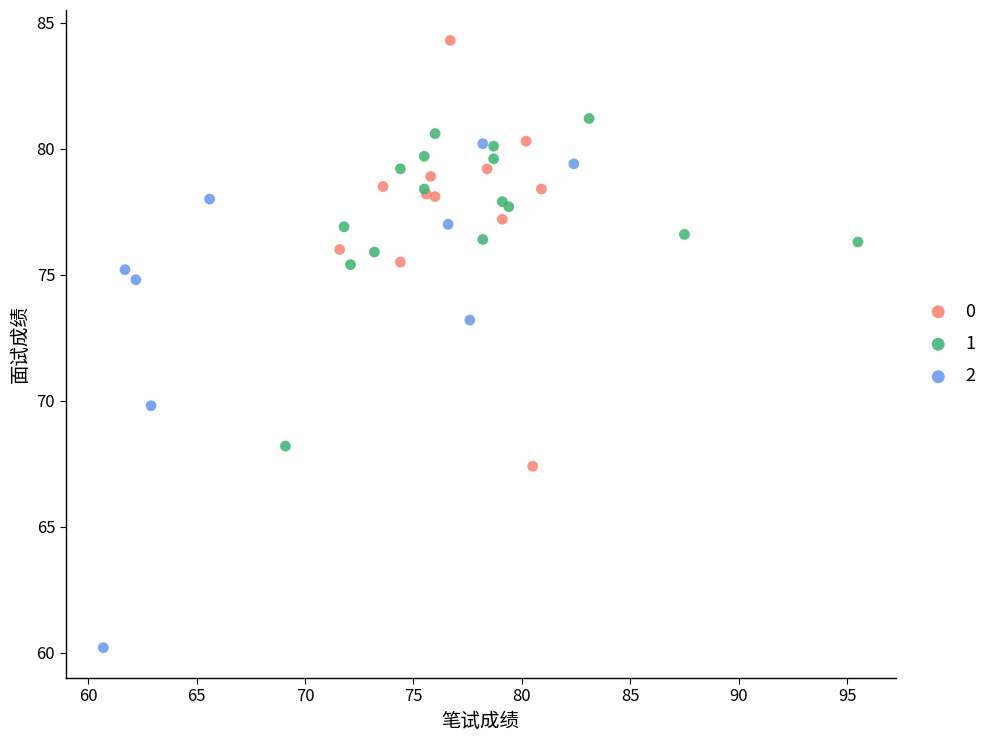

Which series reaches the maximum Y coordinate?

0